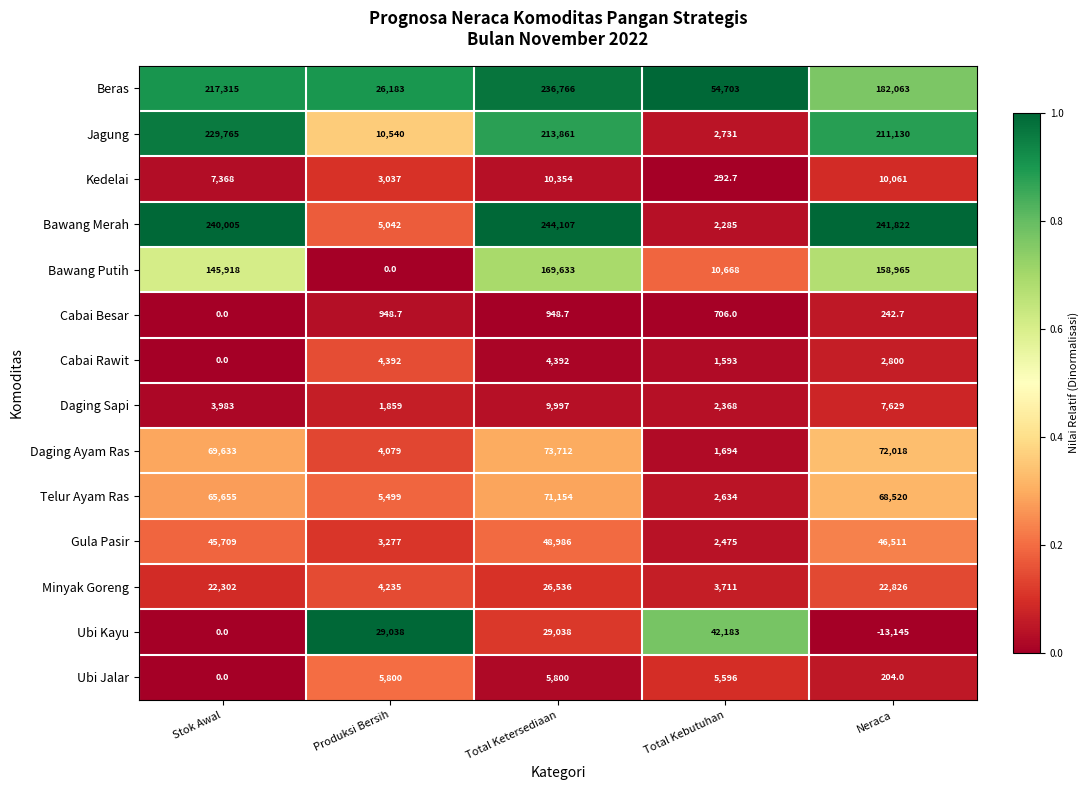

Which series has the largest range (max minus min)?

Bawang Merah